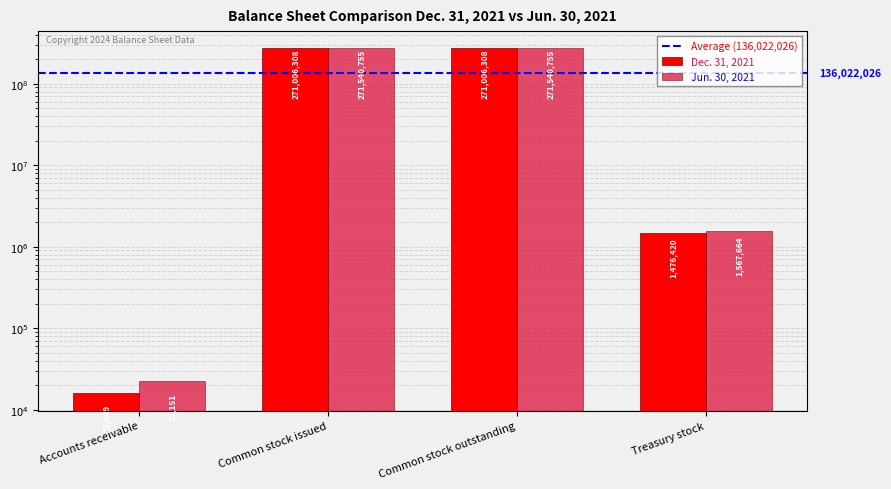

How many data points in Jun. 30, 2021 are less than 271540755?

2